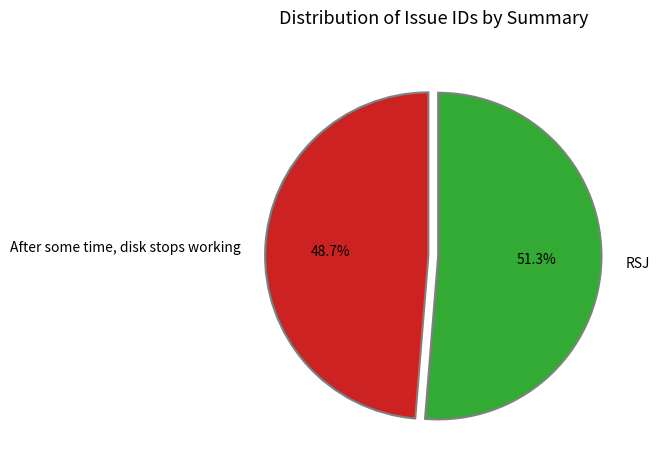

Rank the categories by value from lowest to highest.

After some time, disk stops working, RSJ